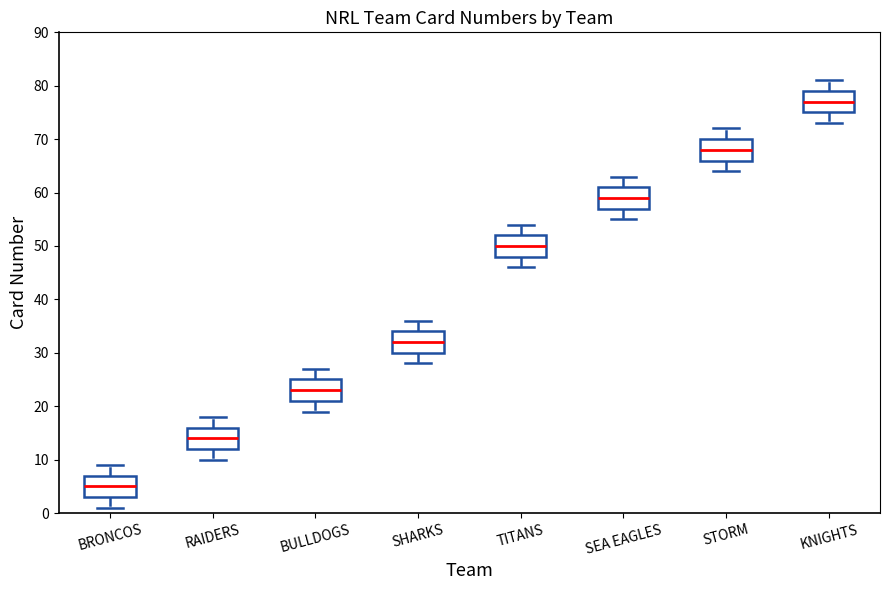

Reading left to right, read every box against the y-axis: the position of its median line, the range the box covers, and the ends of its whiskers. The values are not printed on the chart, so give them approximately, as read against the axis.

BRONCOS: median 5, box 3 to 7, whiskers 1 to 9
RAIDERS: median 14, box 12 to 16, whiskers 10 to 18
BULLDOGS: median 23, box 21 to 25, whiskers 19 to 27
SHARKS: median 32, box 30 to 34, whiskers 28 to 36
TITANS: median 50, box 48 to 52, whiskers 46 to 54
SEA EAGLES: median 59, box 57 to 61, whiskers 55 to 63
STORM: median 68, box 66 to 70, whiskers 64 to 72
KNIGHTS: median 77, box 75 to 79, whiskers 73 to 81